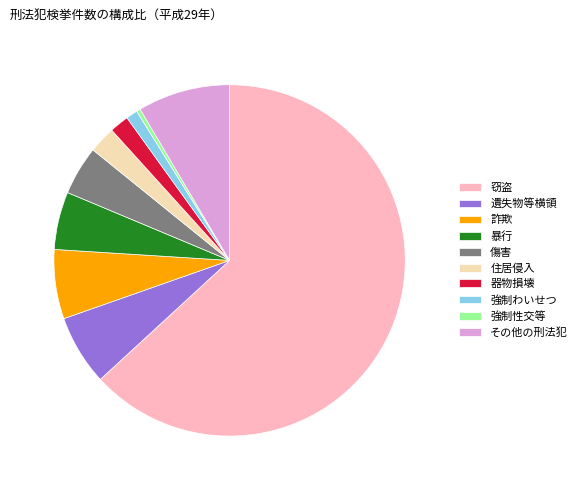

Between 住居侵入 and 傷害, which is larger?

傷害